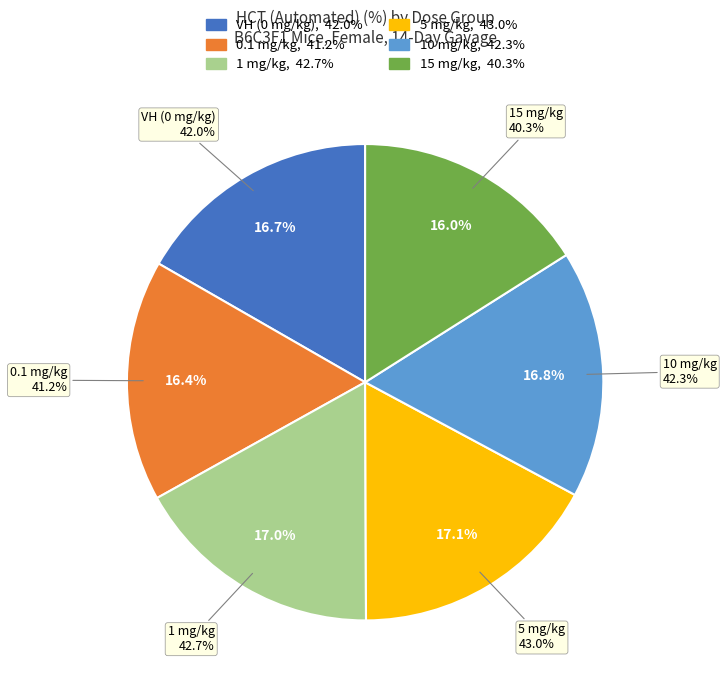

Count the number of slices in the pie.

6